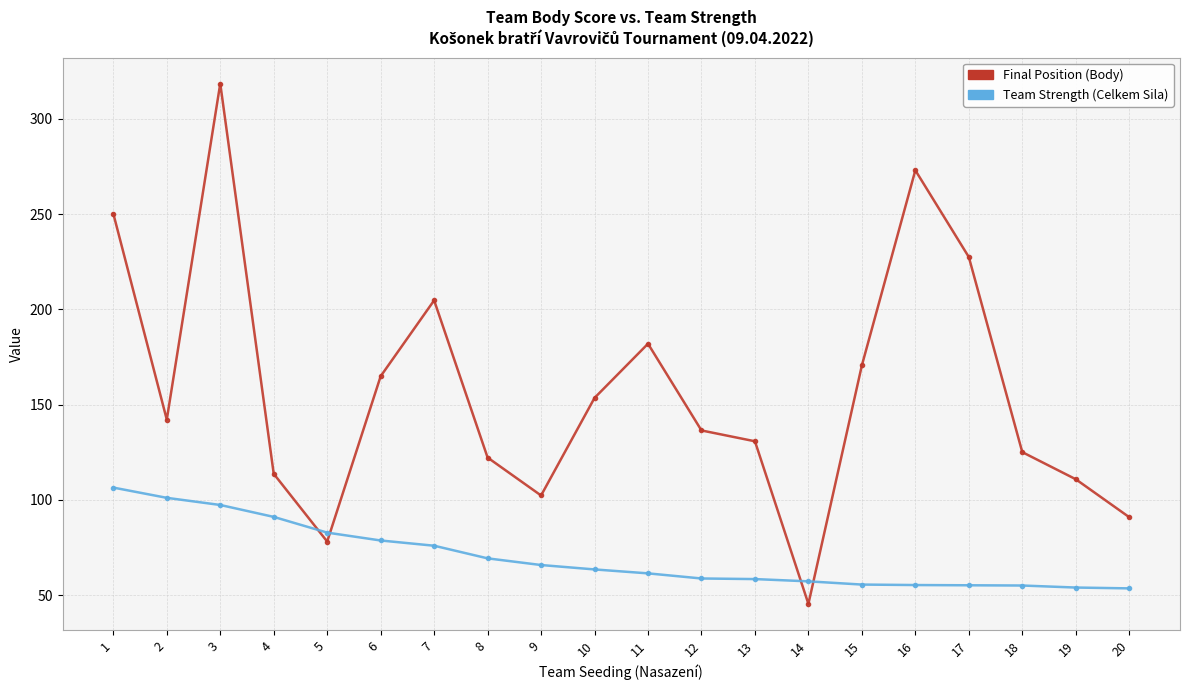

How many values in the Final Position (Body) series are below 142?

10